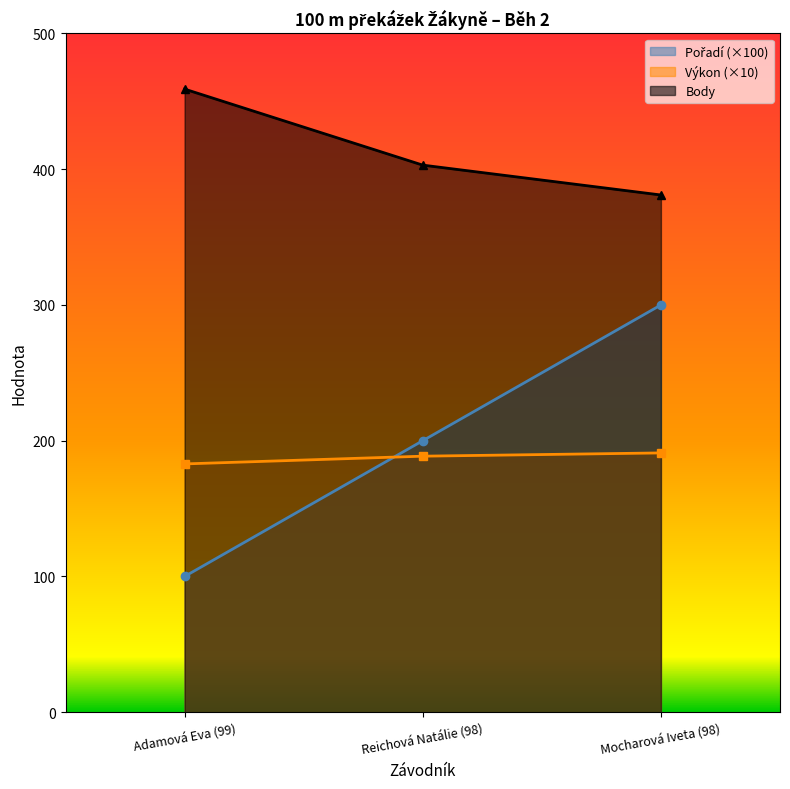

What is the difference between the highest and lowest values at Reichová Natálie (98)?

214.4